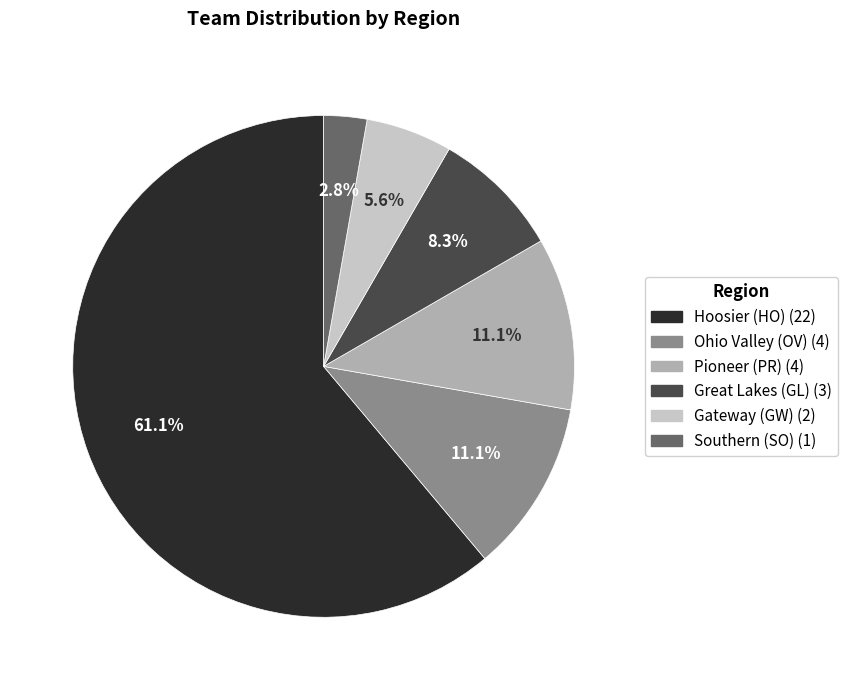

How many slices are in this pie chart?

6